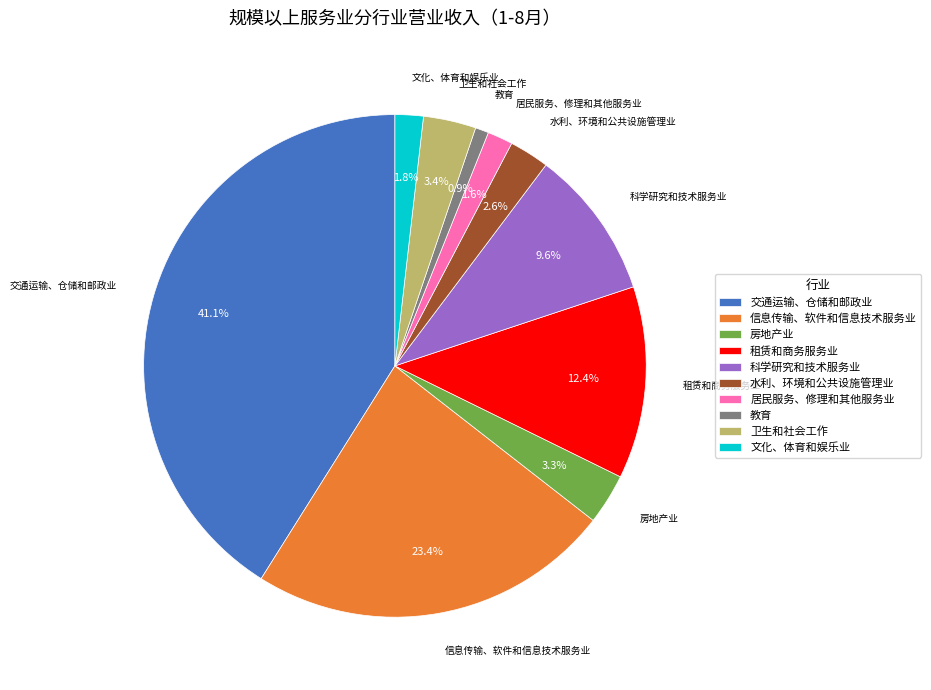

What is the smallest slice in the pie chart?

教育